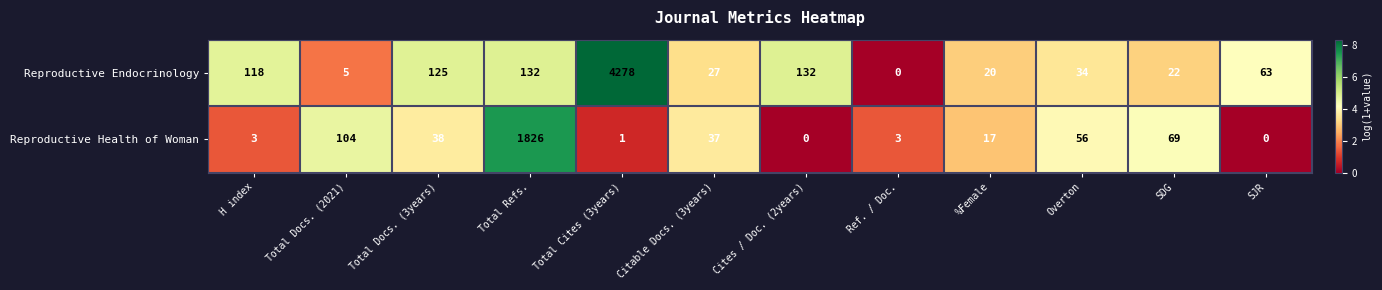

At which category is the sum across all series the highest?

Total Cites (3years)